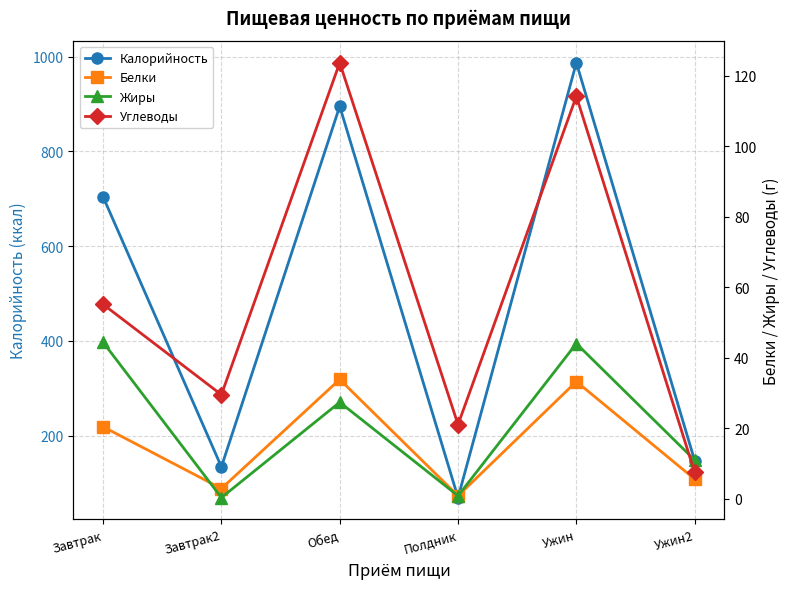

True or false: Жиры has more than 0 interior local peaks.

True